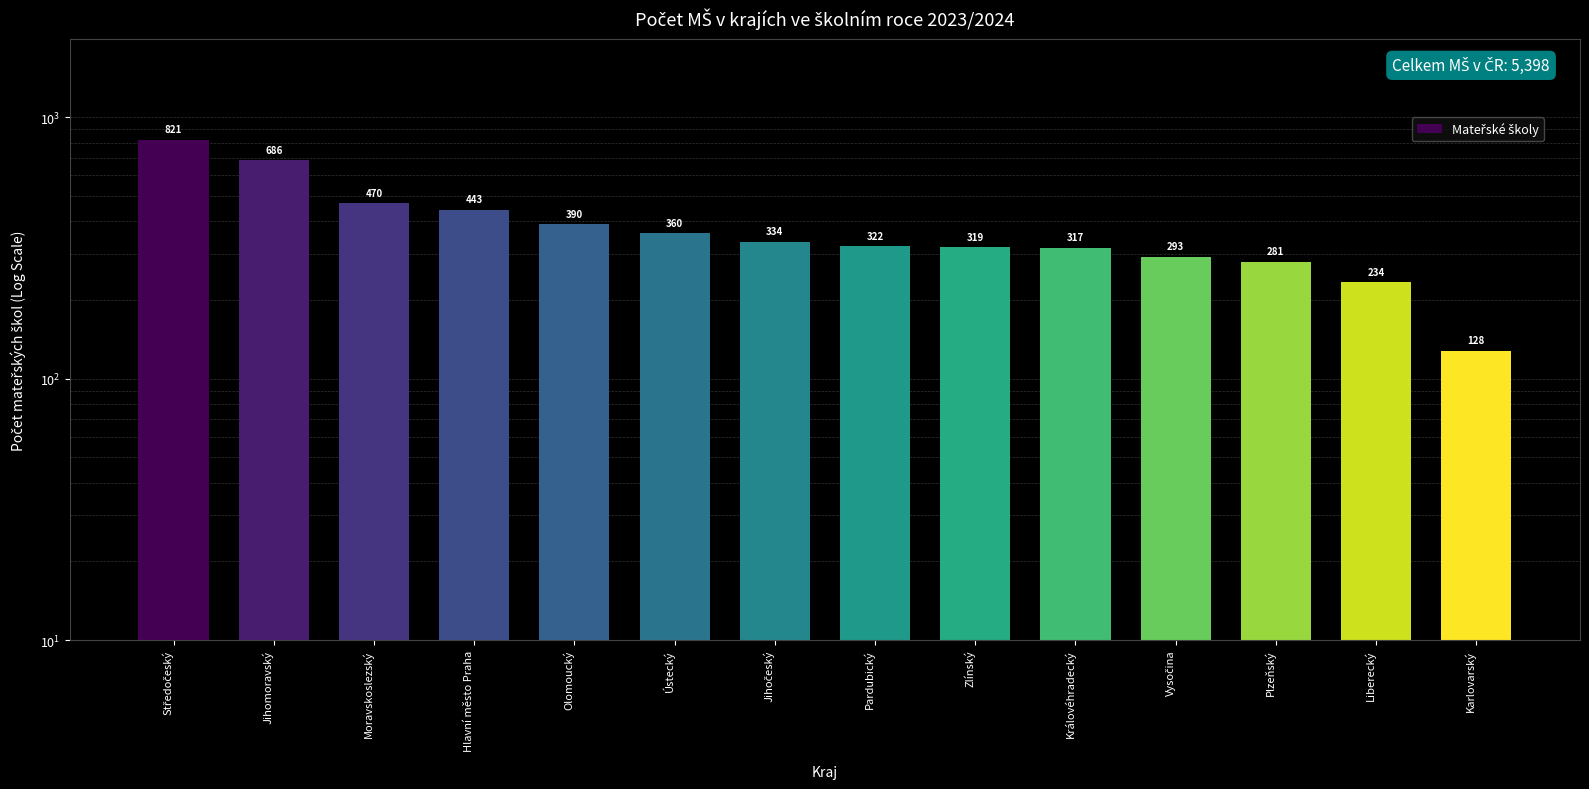

List the labels in order of value, largest first.

Středočeský, Jihomoravský, Moravskoslezský, Hlavní město Praha, Olomoucký, Ústecký, Jihočeský, Pardubický, Zlínský, Královéhradecký, Vysočina, Plzeňský, Liberecký, Karlovarský